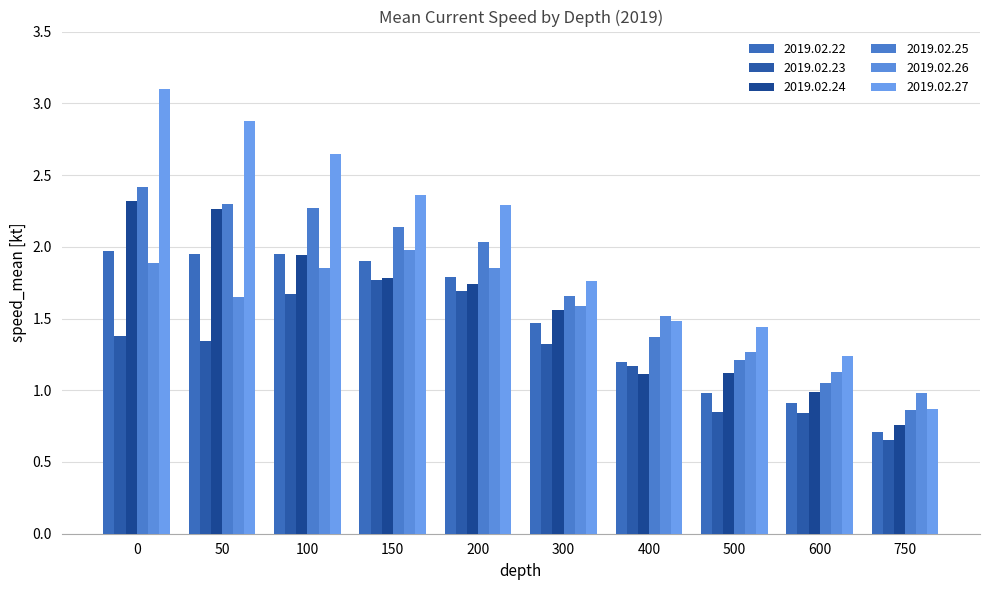

How many data points does each series have?

10